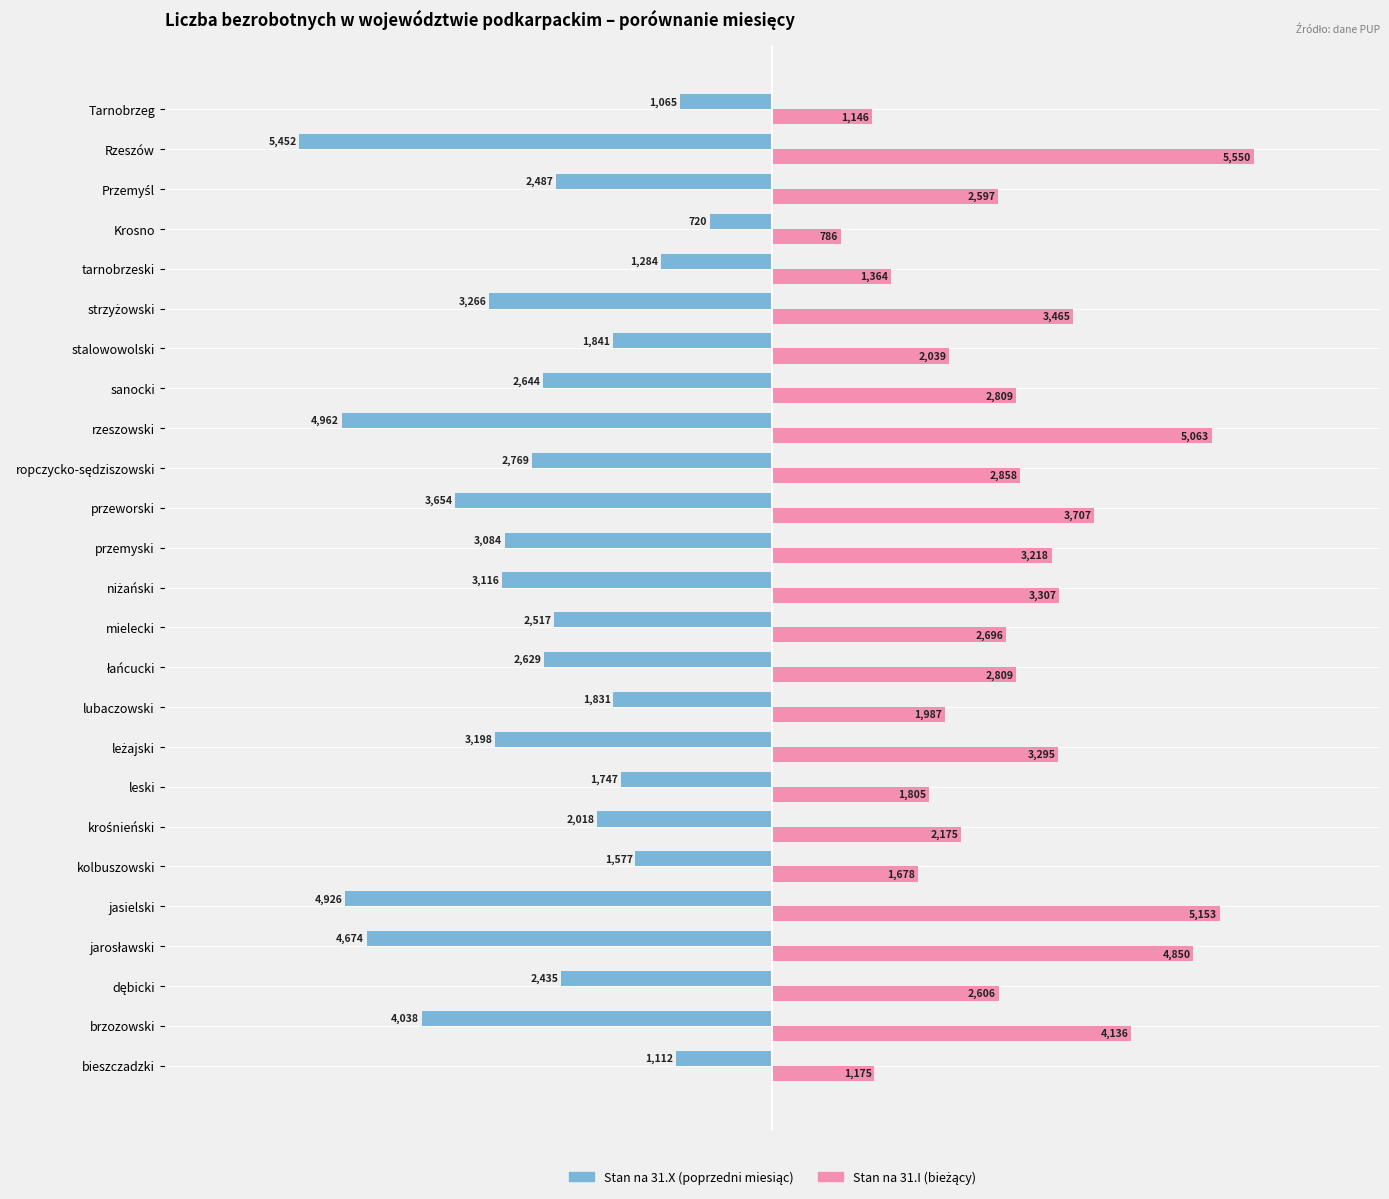

At which category is the sum across all series the highest?

jasielski